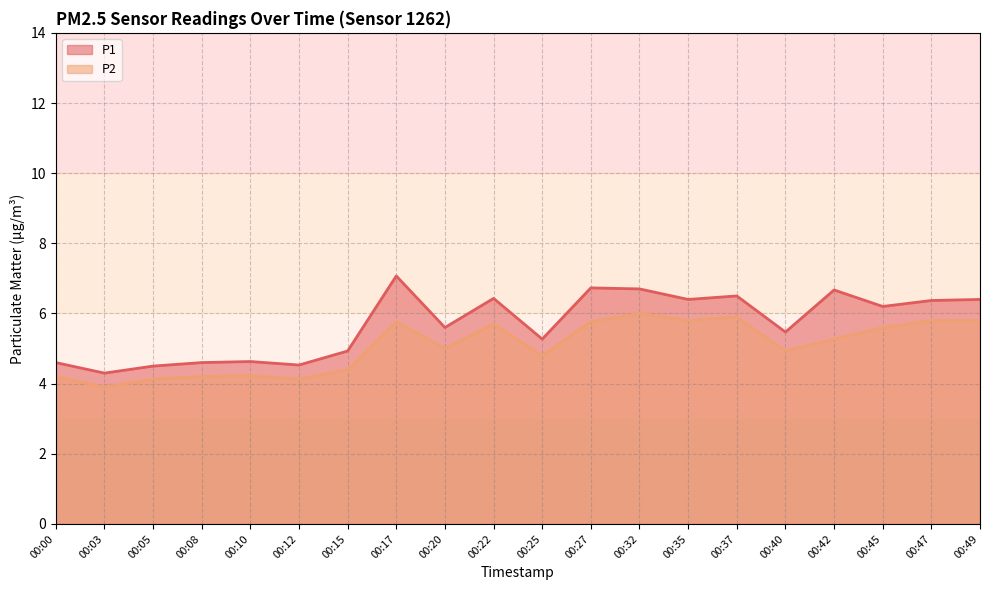

What are all the series names shown in the legend?

P1, P2